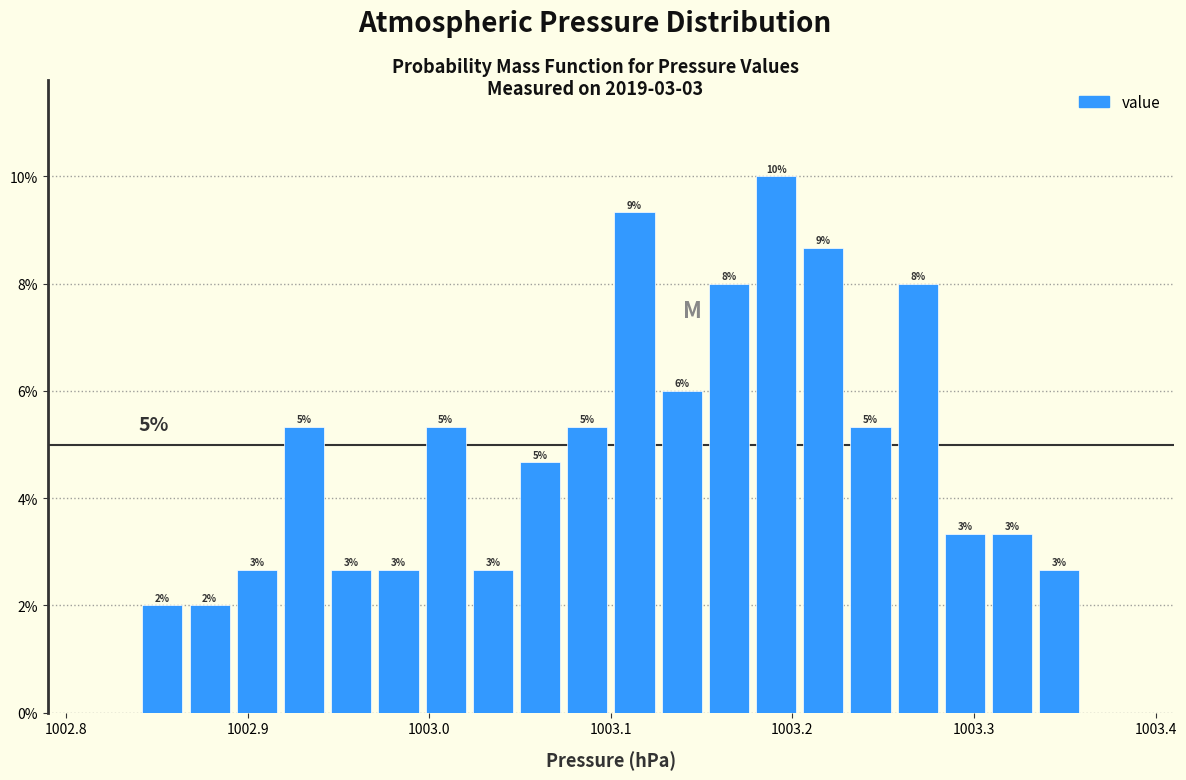

Read against the x-axis, roughly where is the centre of the tallest bar?

1003.19